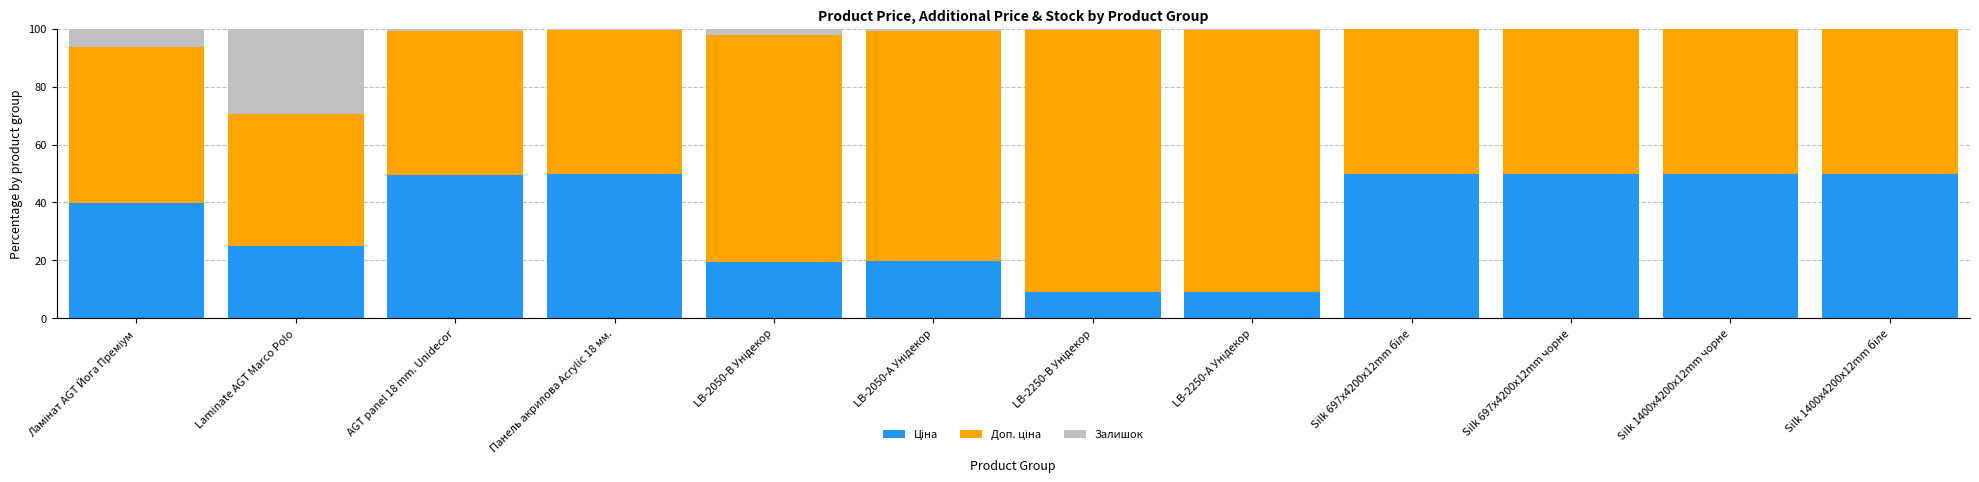

List the series in order of their peak value, highest first.

Доп. ціна, Ціна, Залишок